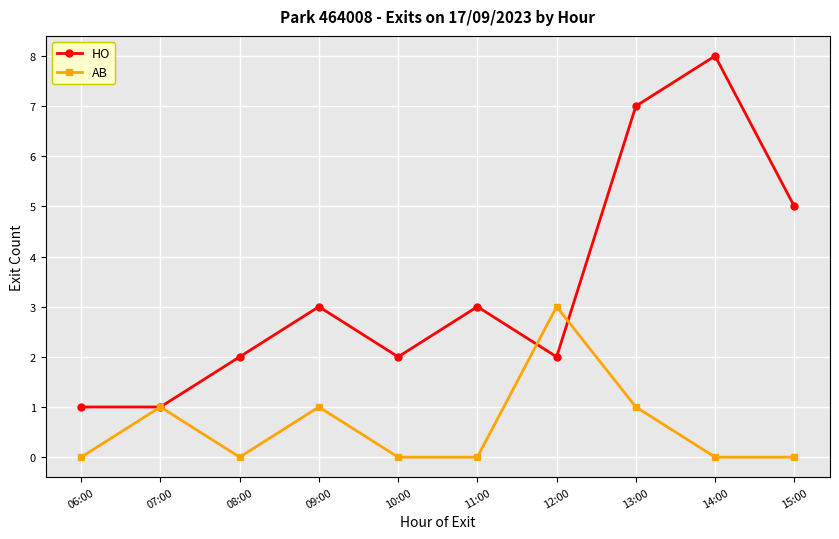

True or false: AB has more than 2 interior local peaks.

True